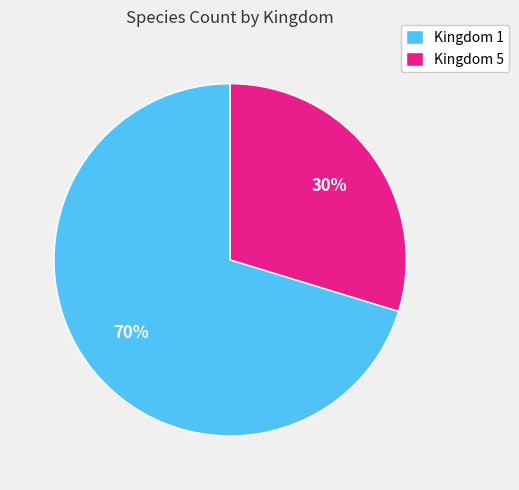

Between Kingdom 1 and Kingdom 5, which is larger?

Kingdom 1